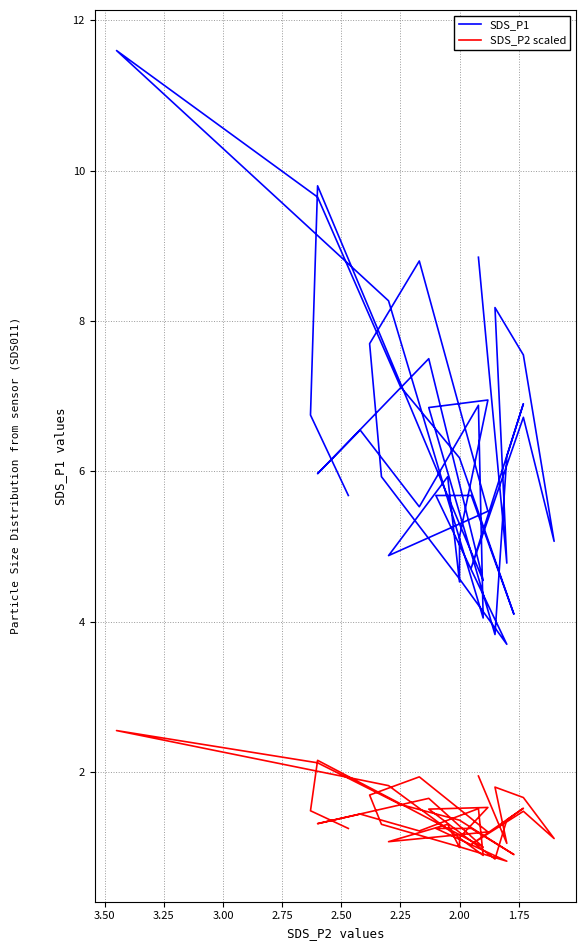

In SDS_P1, how many points are lower than both neighbors (excluding endpoints)?

12